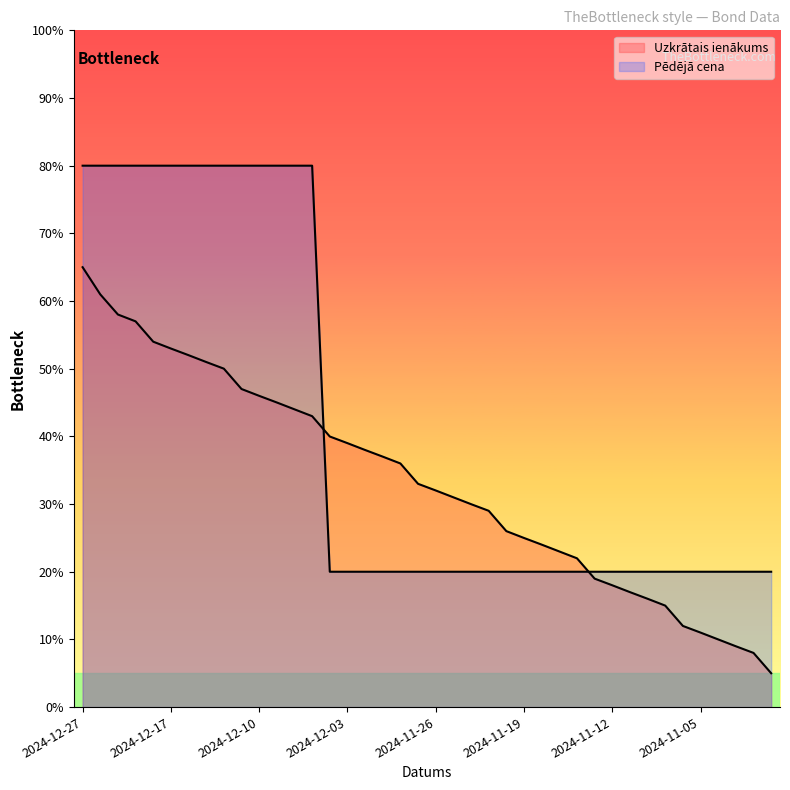

The value of Pēdējā cena at 2024-11-26 is 20.0. True or false?

True